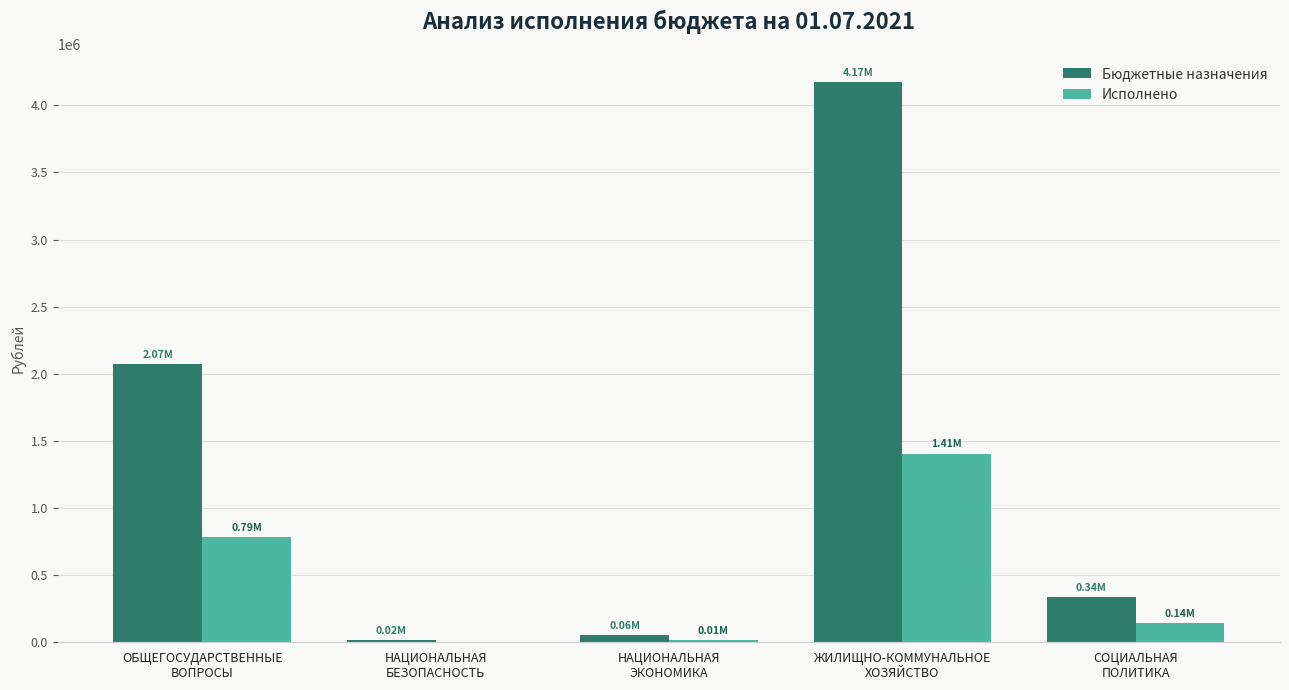

The value of Исполнено at НАЦИОНАЛЬНАЯ
БЕЗОПАСНОСТЬ is 0.0. True or false?

True